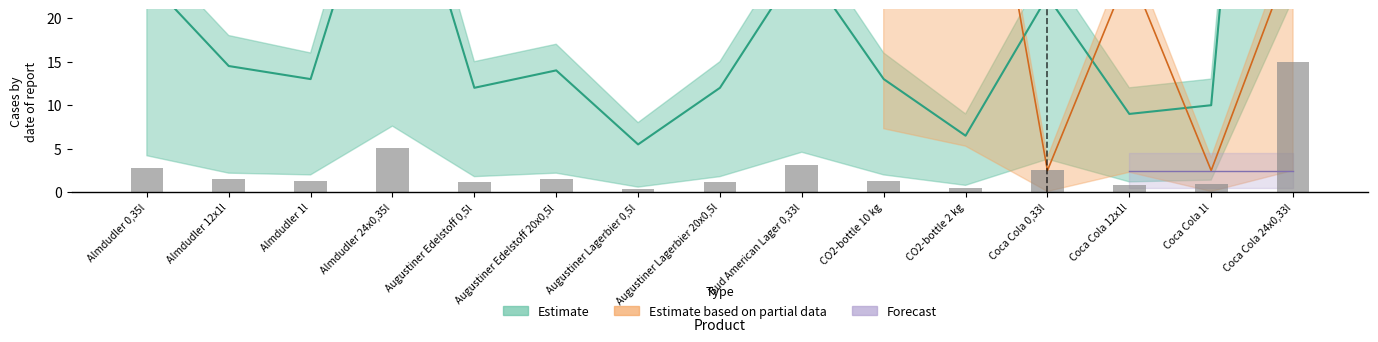

Does the chart contain stacked bars?

No